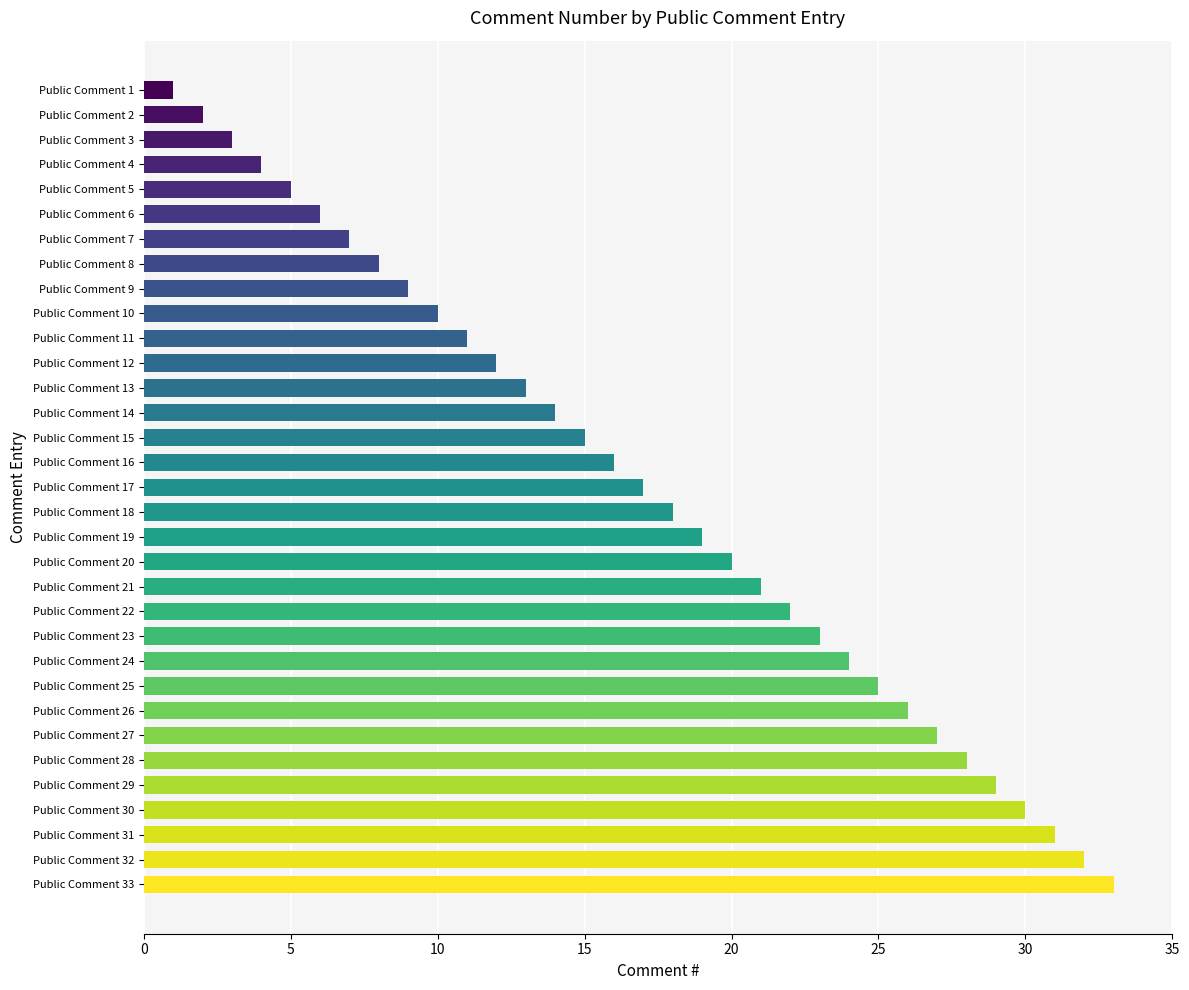

Is it true that the value at Public Comment 11 is 18?

False